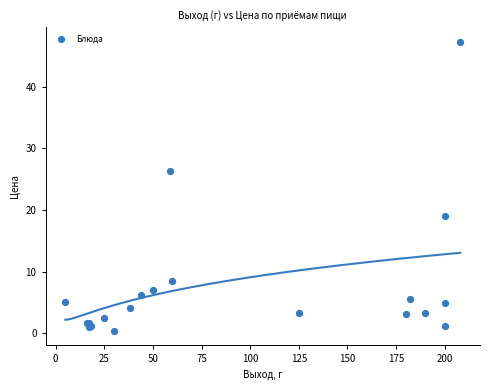

What Y value in the scatter plot is closest to 23?

26.4